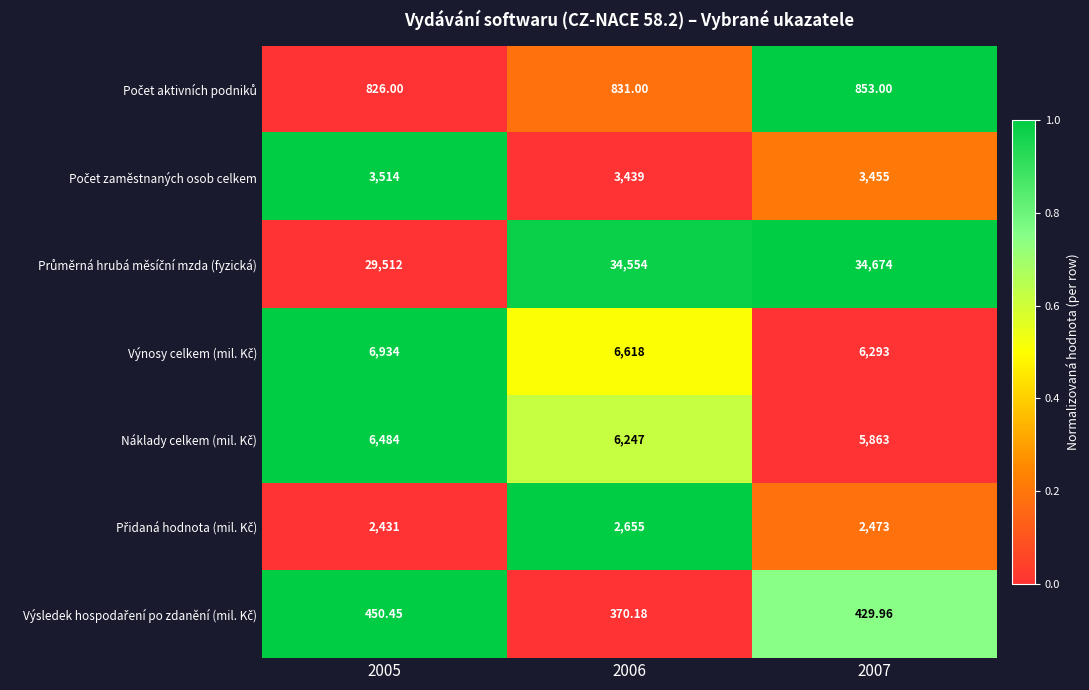

What is the maximum value shown in the chart?

34674.0